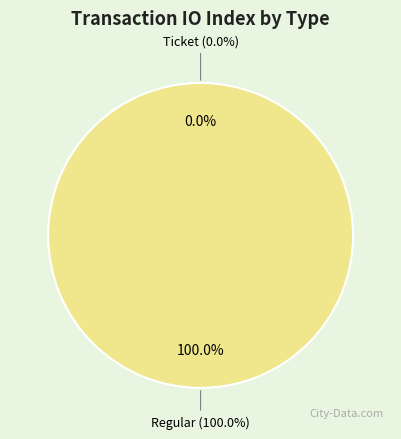

To the nearest percent, what is the combined percentage of Ticket (io_index=0) and Regular (io_index=19)?

100%